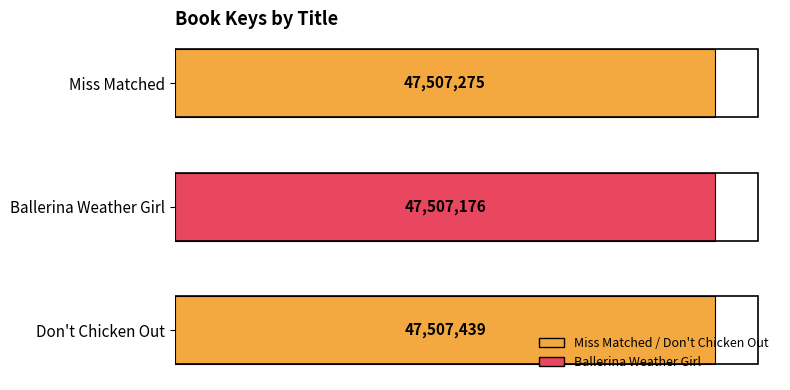

Are the bars horizontal?

Yes